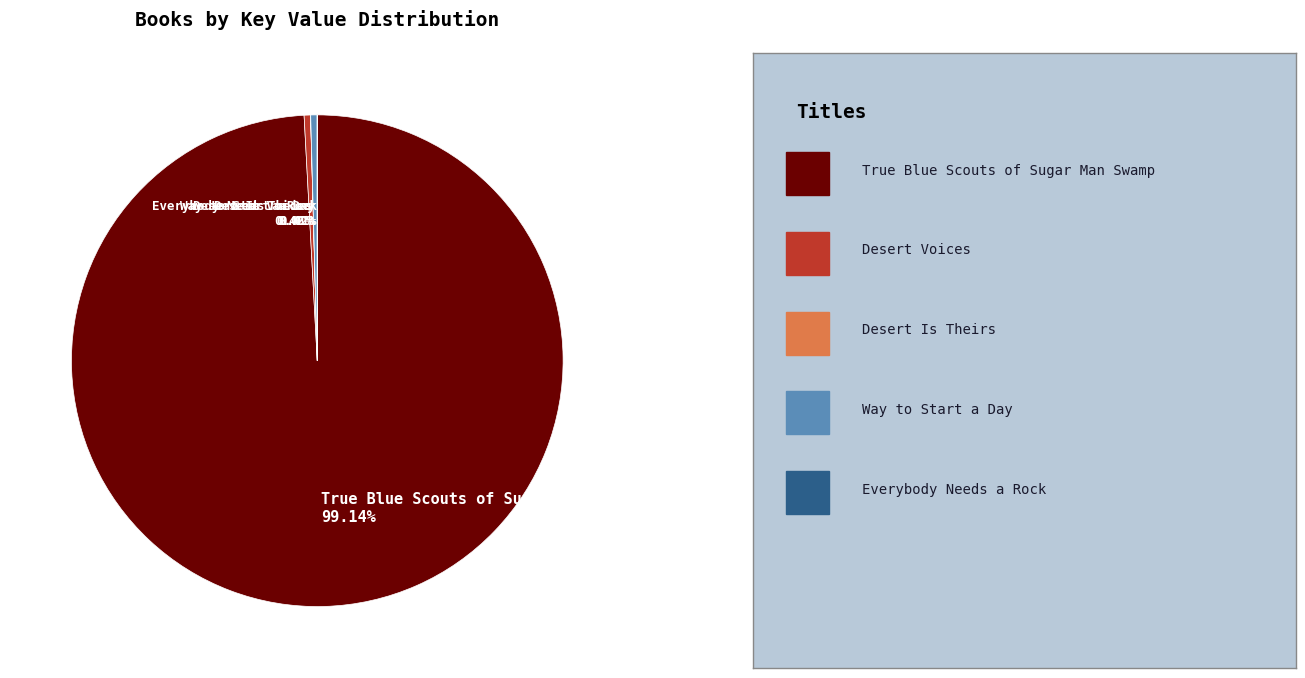

To the nearest percent, what is the average slice percentage?

20%